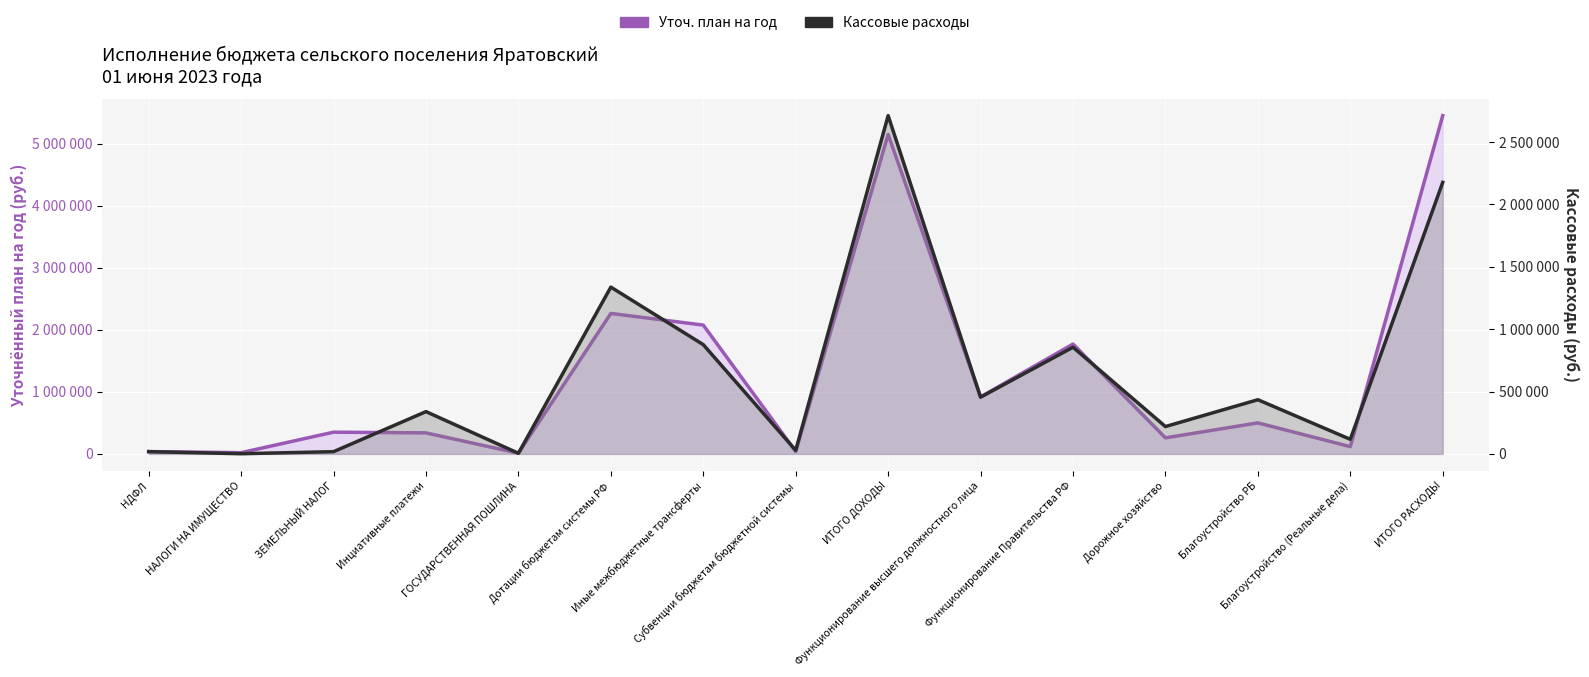

Reading right to left, list all the values displayed in this chart.

Уточ. план на год: 5451848.0	117100.0	500000.0	258940.0	1770362.0	918638.0	5147848.0	38400.0	2076040.0	2264408.0	12000.0	339000.0	350300.0	20100.0	37600.0
Кассовые расходы: 2176803.9	117100.0	434436.5	219260.0	855264.3	454829.8	2712014.3	28800.0	876040.0	1337239.0	5200.0	339000.0	17962.5	1516.5	18241.2